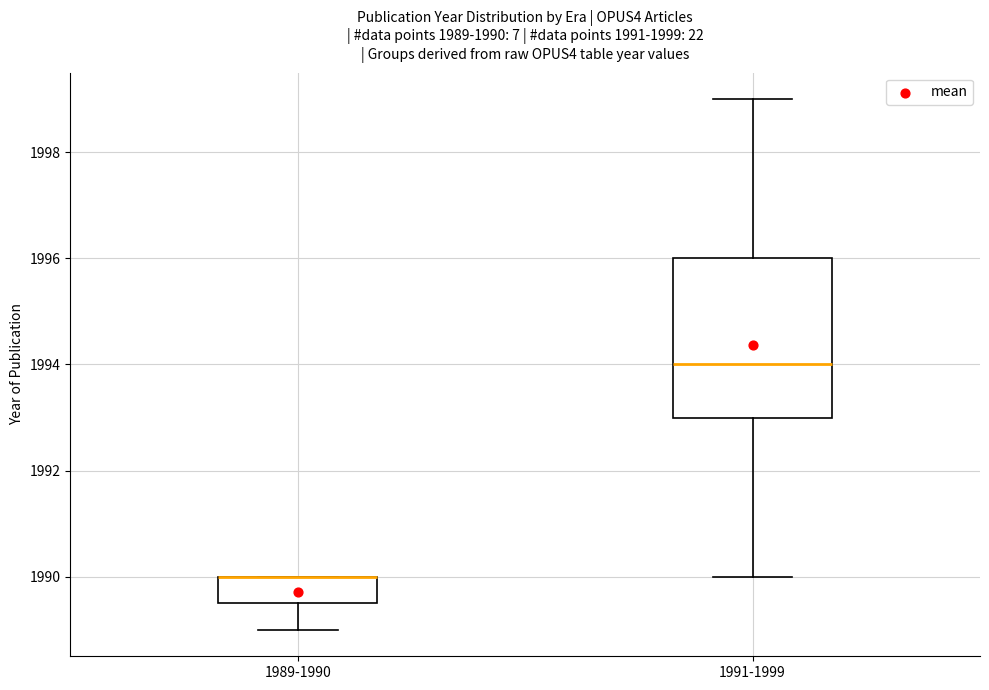

Which box is the tallest, from its lower edge to its upper edge?

1991-1999